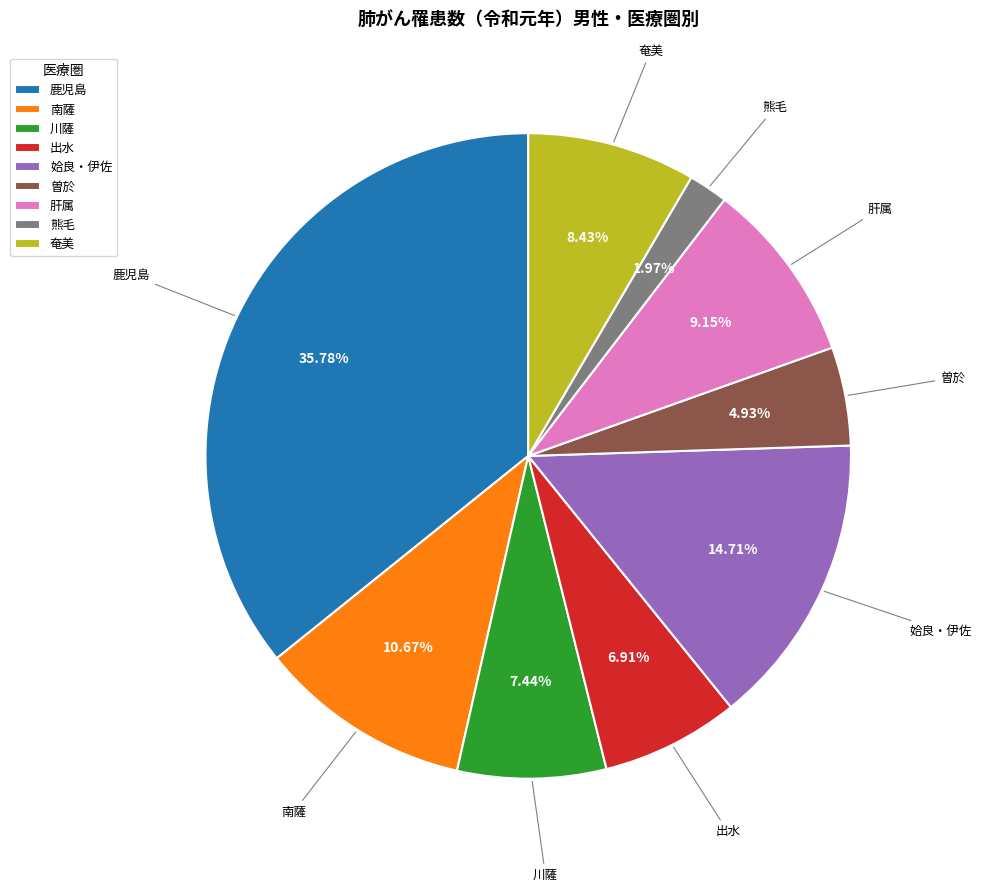

Is it true that 肝属 is 14% of the pie?

False